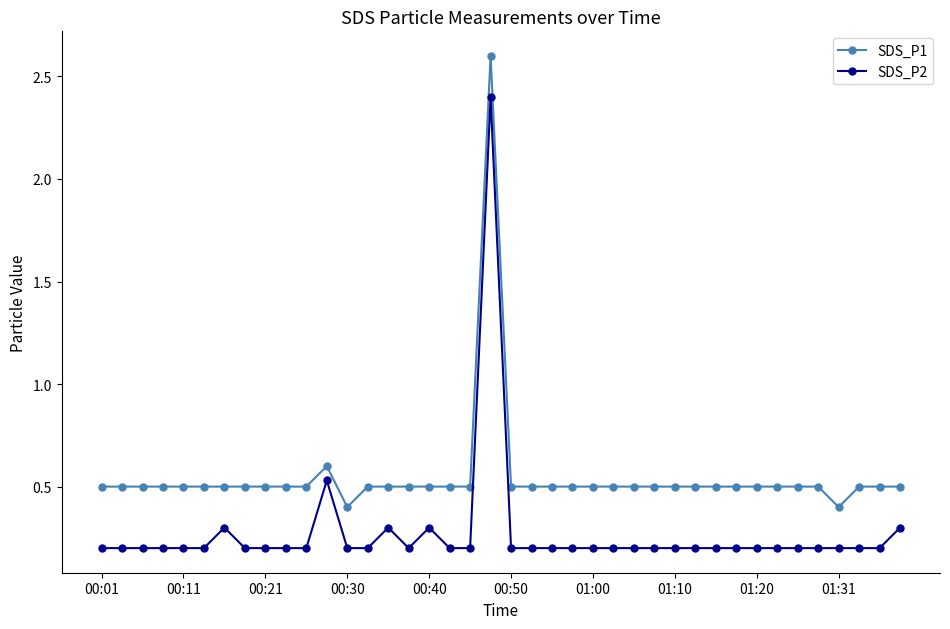

What is the value of the SDS_P2 point at the 30th from the left?

0.2